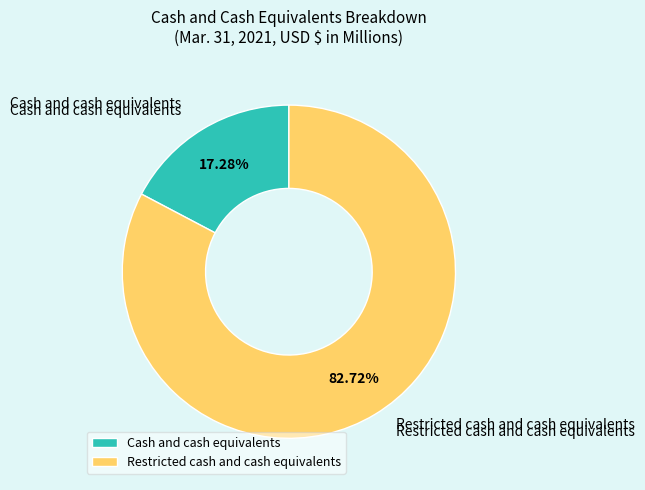

Between Cash and cash equivalents and Restricted cash and cash equivalents, which is larger?

Restricted cash and cash equivalents